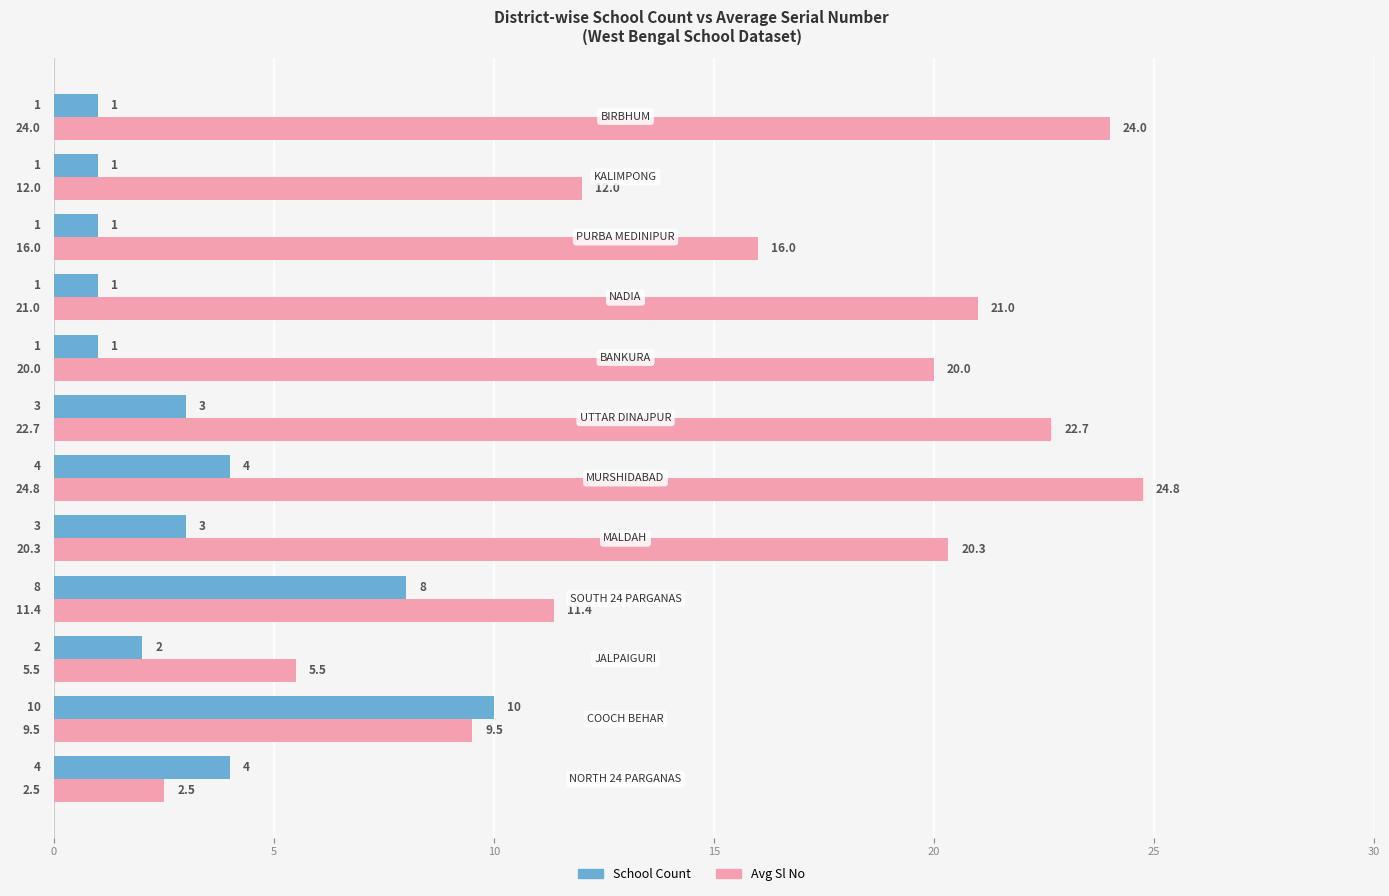

Which series has the widest spread of values?

Avg Sl No